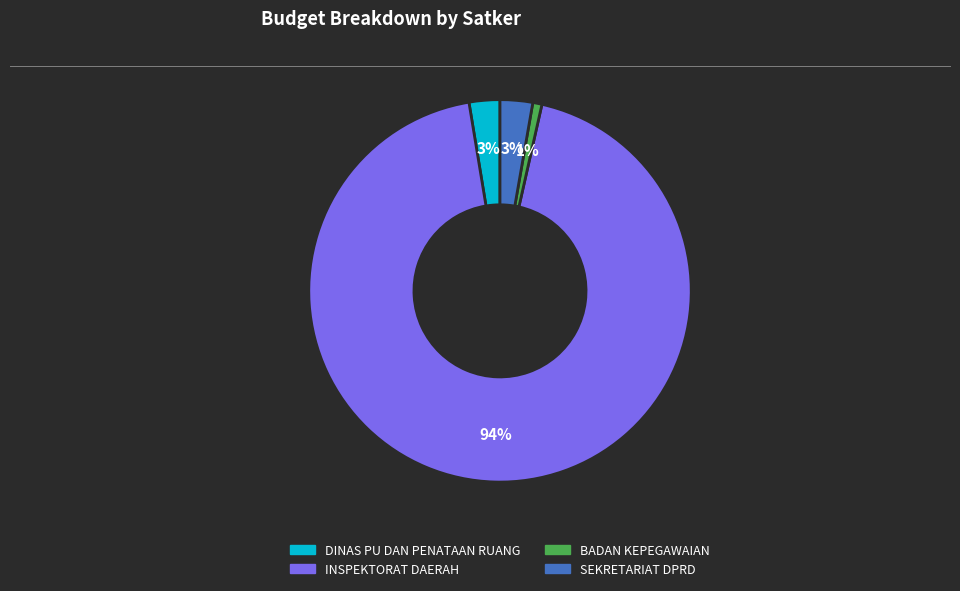

To the nearest percent, what is the average slice percentage?

25%